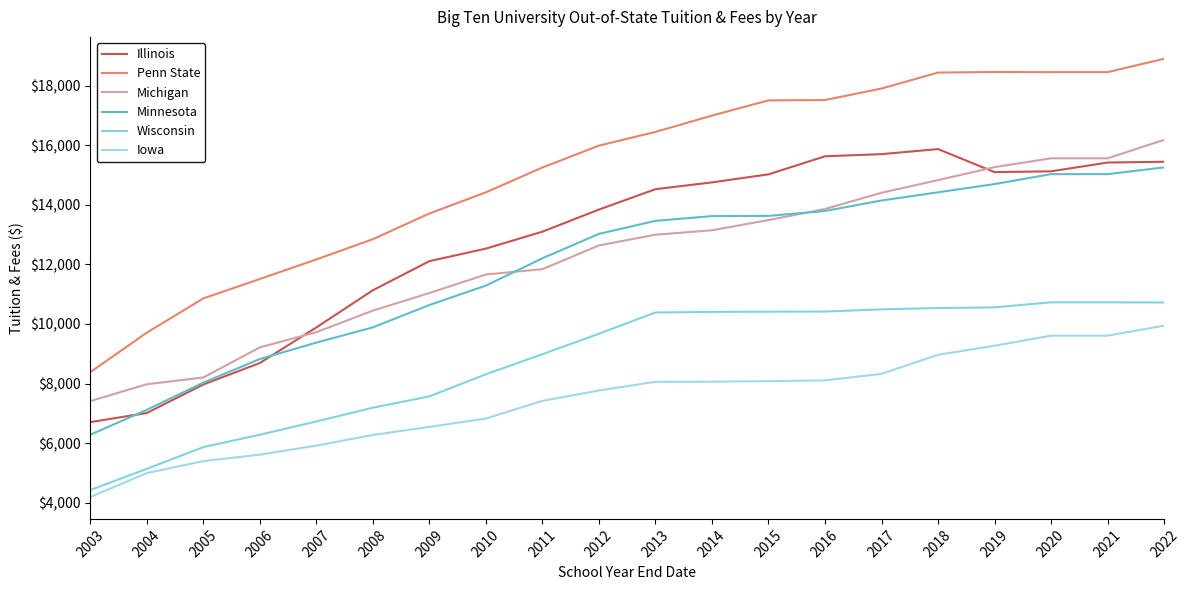

What is the difference between the highest and lowest values at 2006?

5896